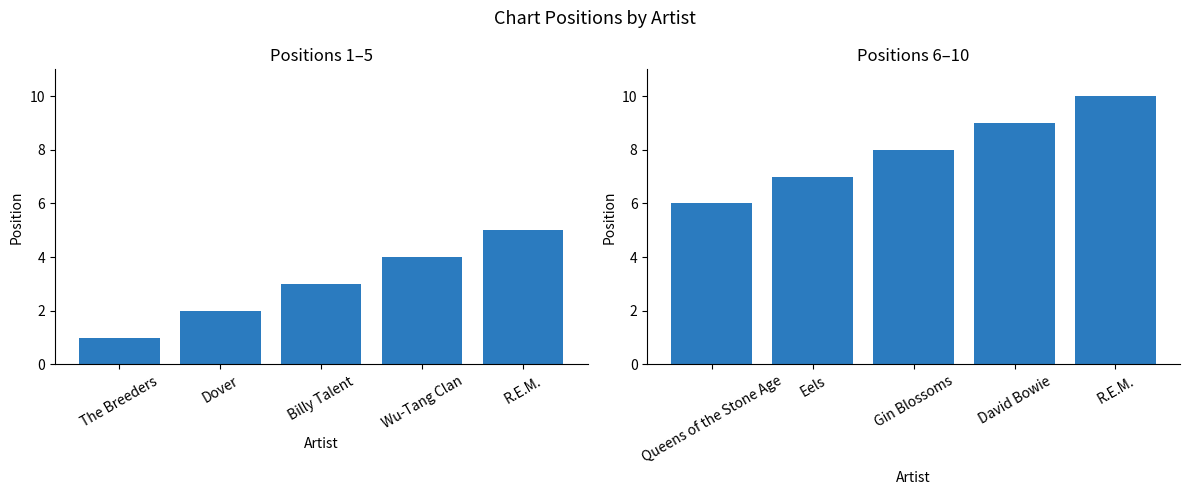

What is the difference between the Position (1–5) values at Dover and R.E.M.?

3